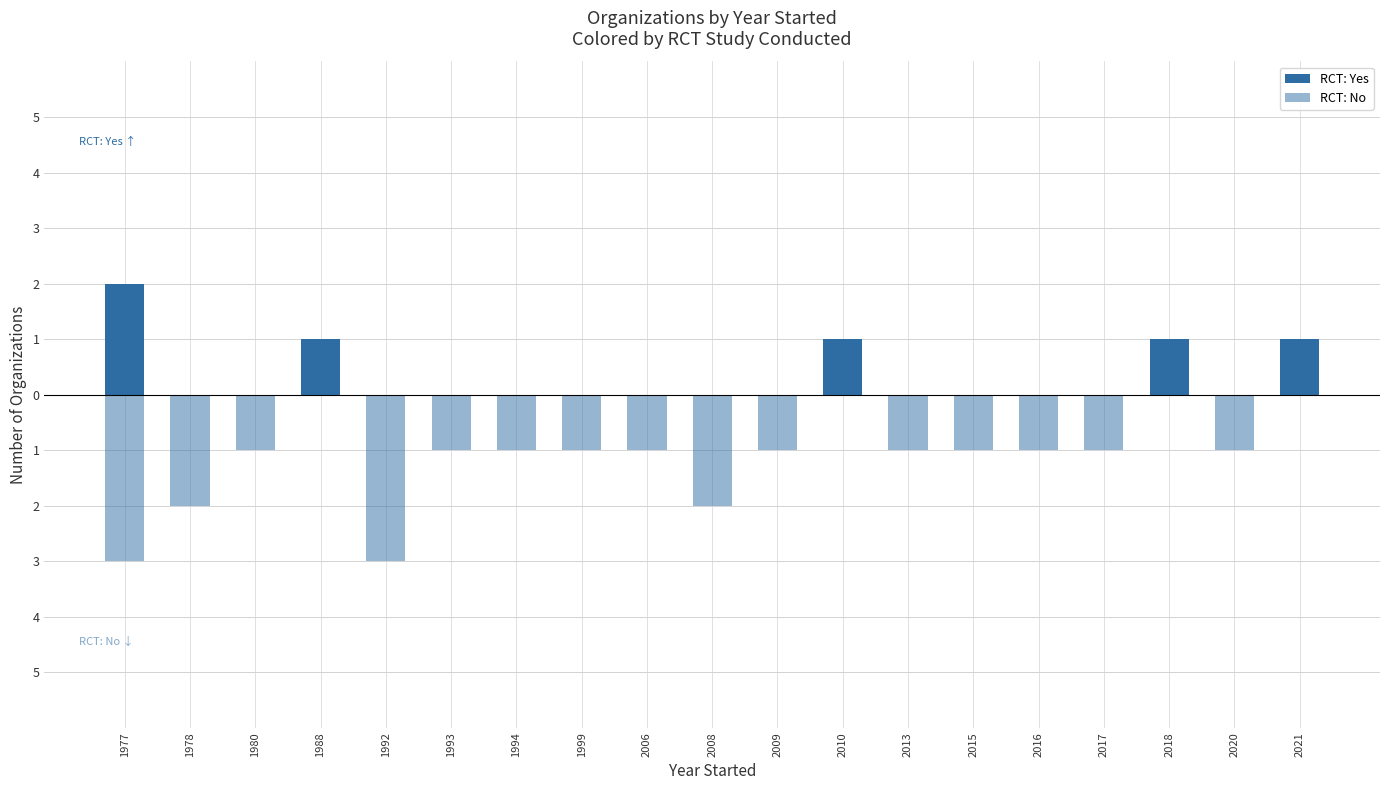

How many groups of bars are there?

19